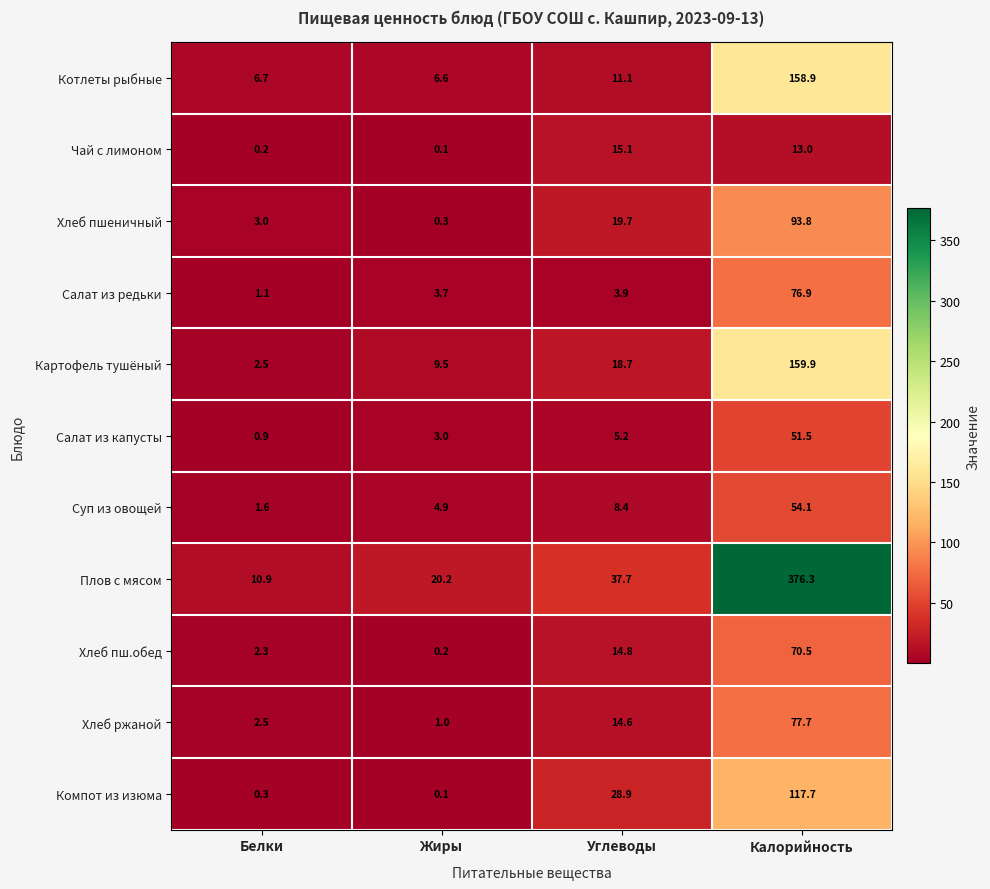

At Калорийность, list the series in order from smallest to largest.

Чай с лимоном, Салат из капусты, Суп из овощей, Хлеб пш.обед, Салат из редьки, Хлеб ржаной, Хлеб пшеничный, Компот из изюма, Котлеты рыбные, Картофель тушёный, Плов с мясом